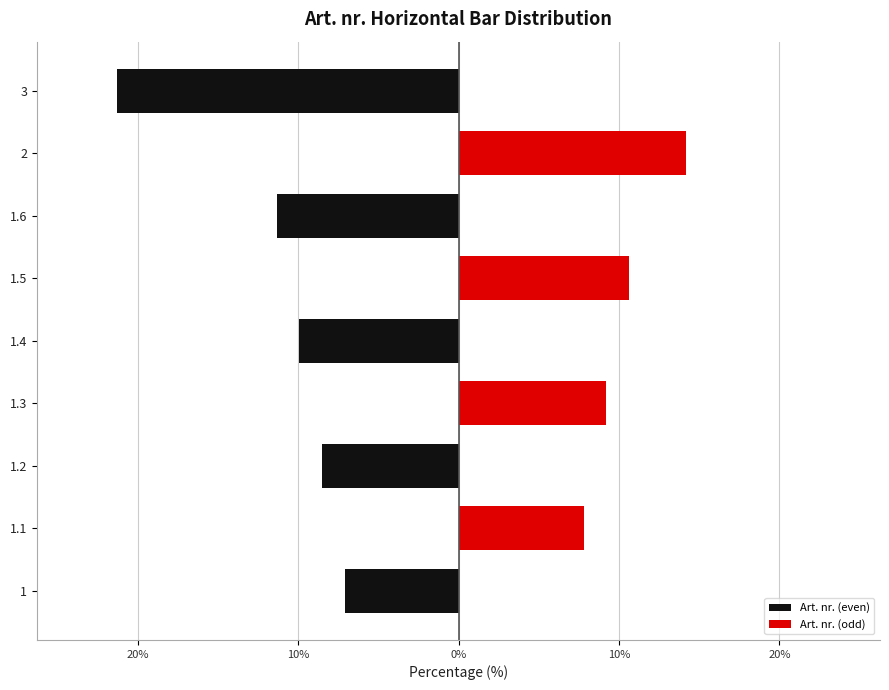

What is the greatest value displayed?

14.2